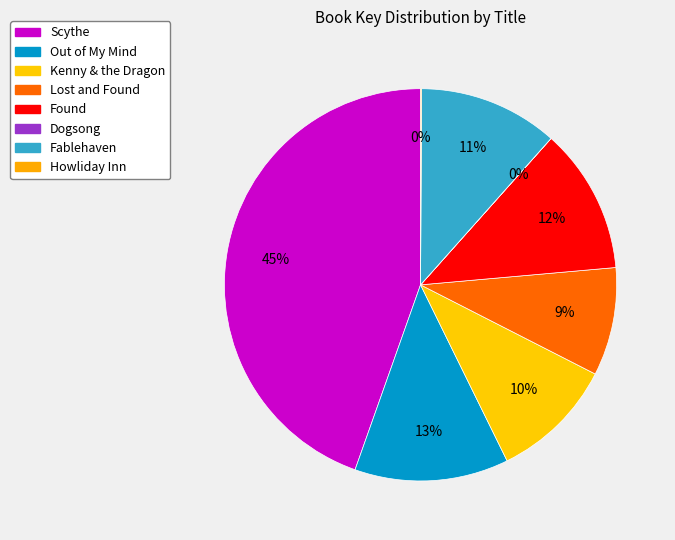

Is there any slice that represents more than half of the pie?

No